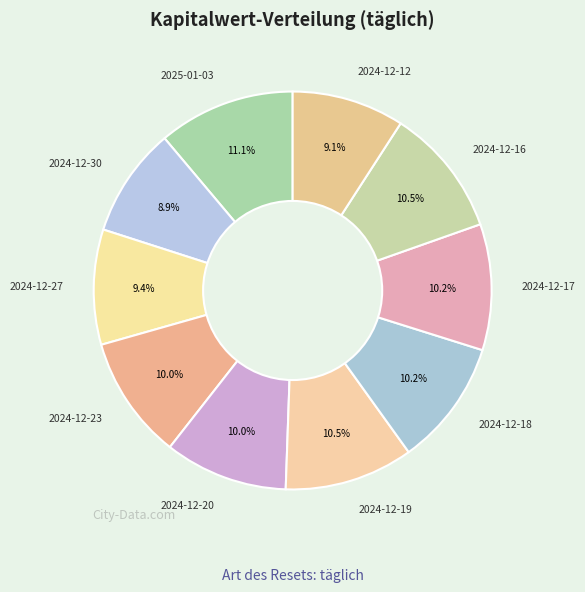

Is there a majority slice in this chart?

No